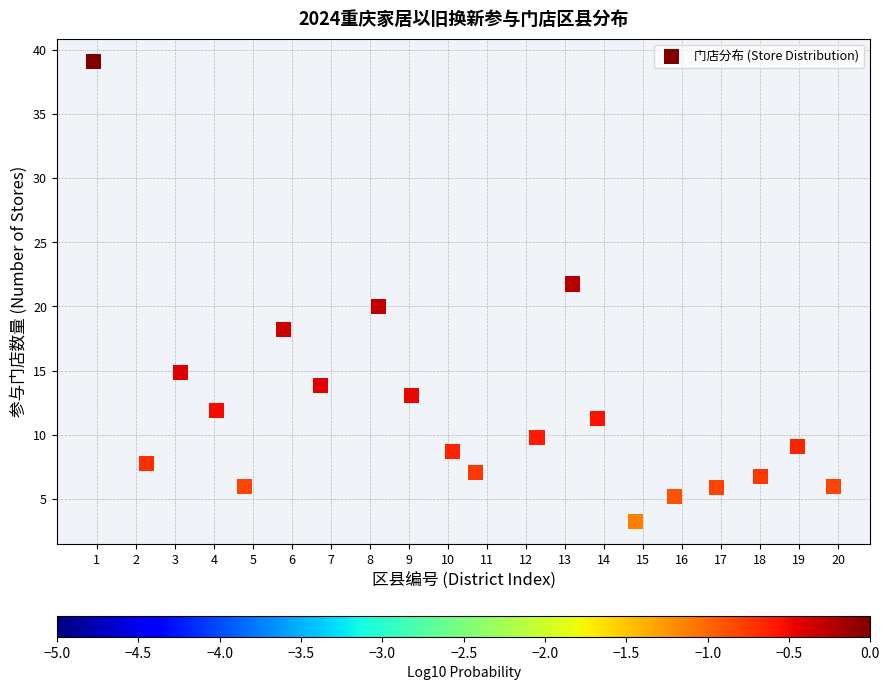

What is the range of X values (max minus min)?

19.0